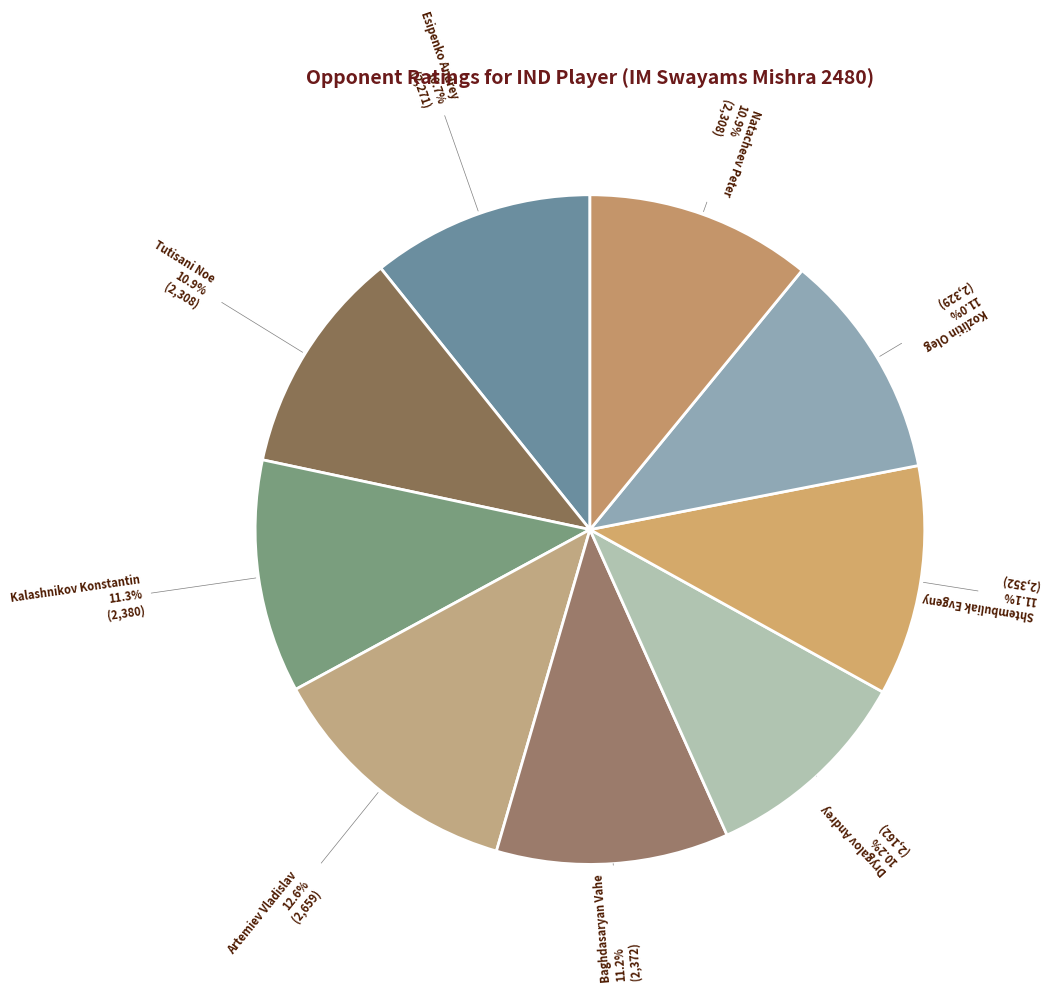

Which category has the biggest portion of the pie?

Artemiev Vladislav